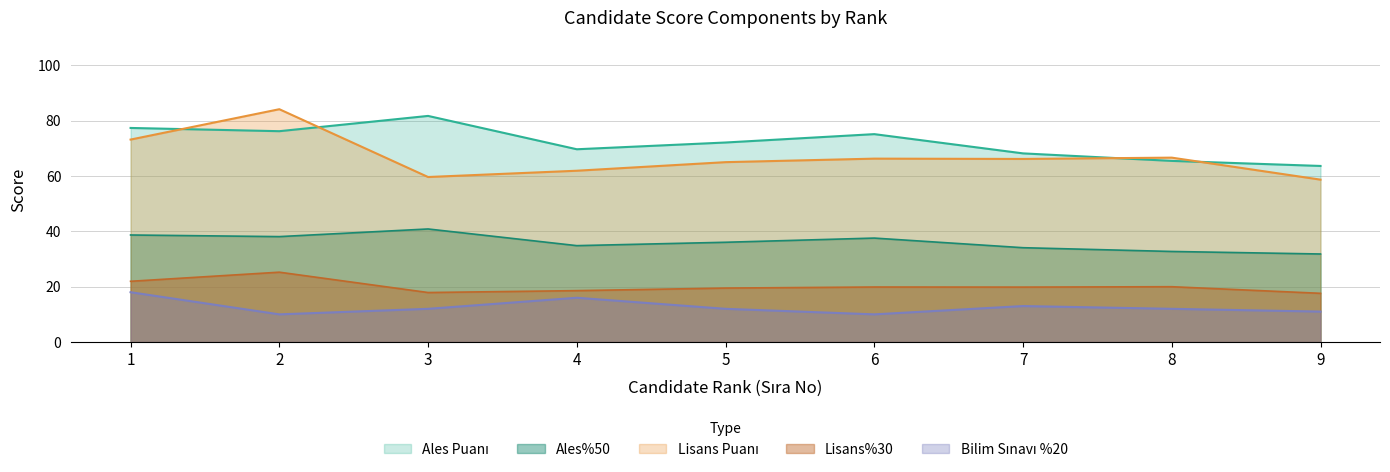

What is the spread (max minus min) of values at 3?

69.7